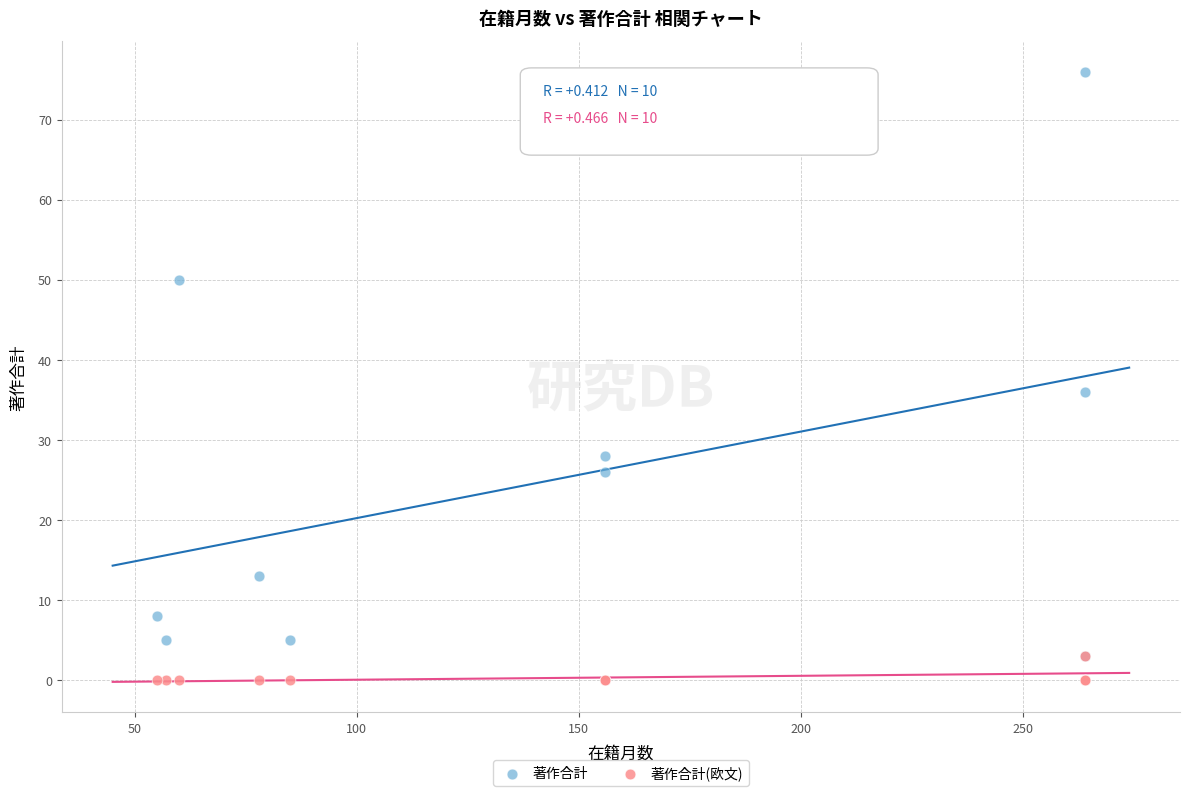

In the 著作合計 series, what Y value is closest to 39?

36